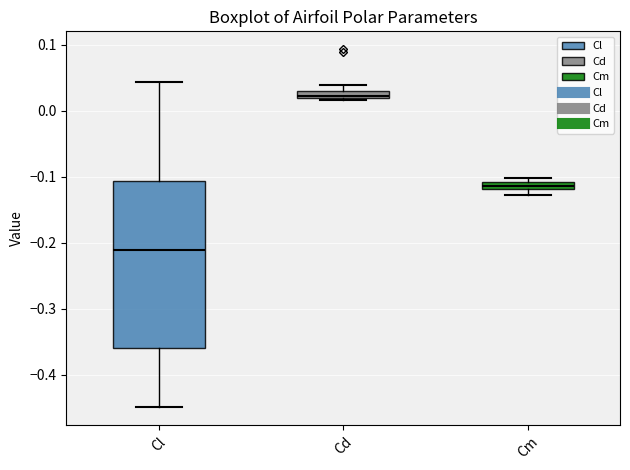

Which box is the tallest, from its lower edge to its upper edge?

Cl